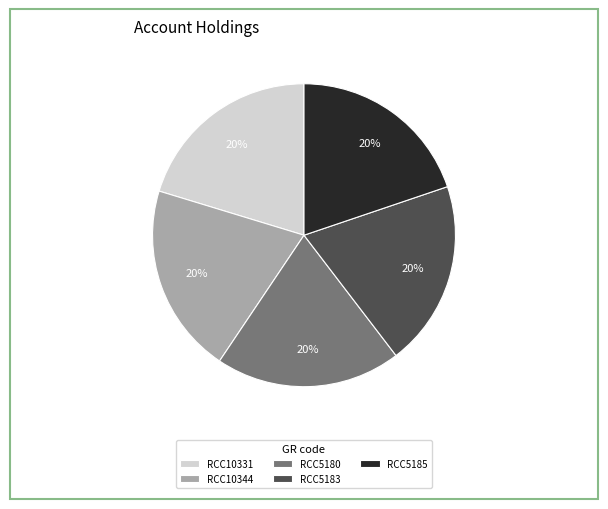

Is there any slice that represents more than half of the pie?

No